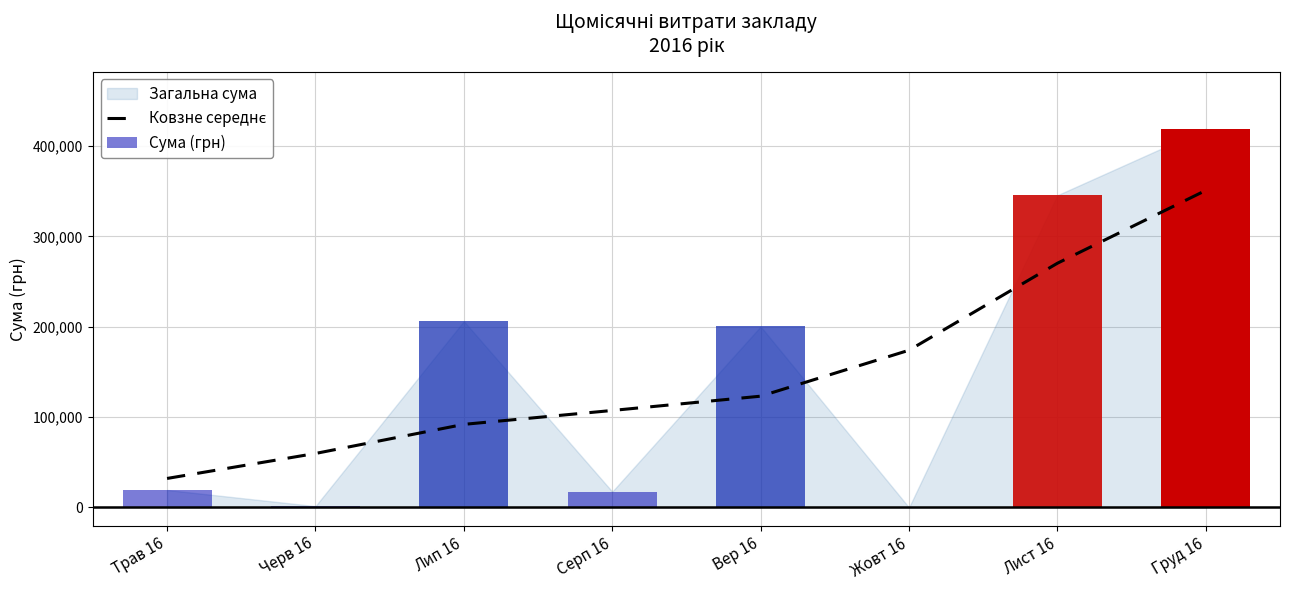

Count the number of values greater than 123220.

4